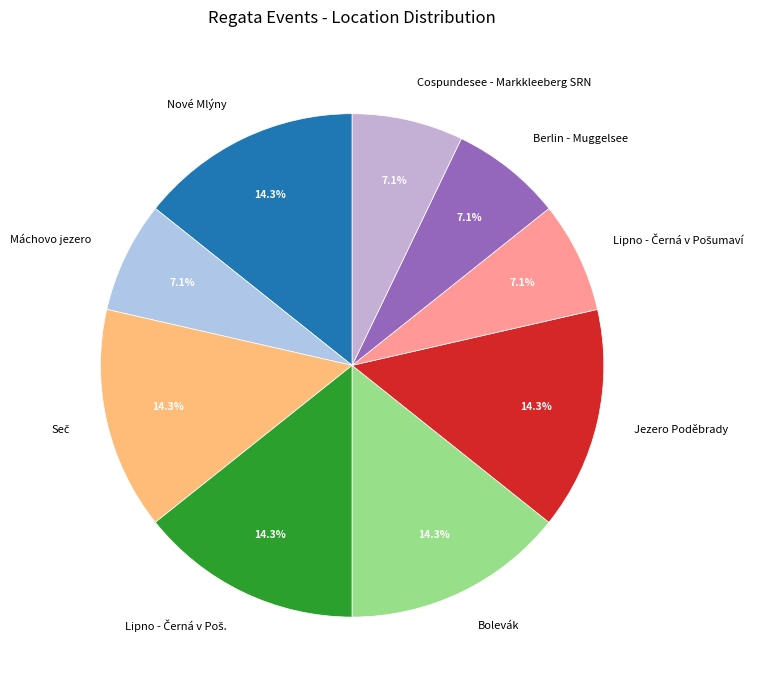

Is the sum of Máchovo jezero and Nové Mlýny greater than half?

No